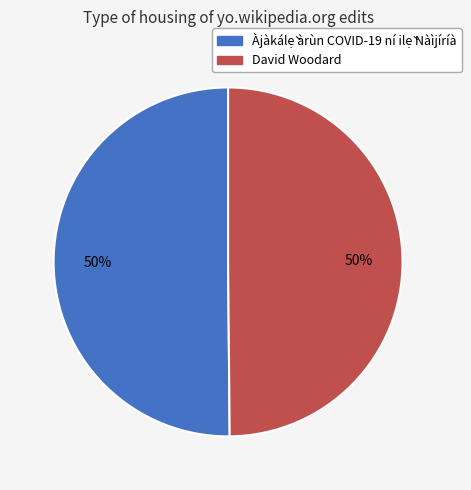

What is the ratio of the value at Àjàkálẹ̀ àrùn COVID-19 ní ilẹ̀ Nàìjíríà to the value at David Woodard?

1.0